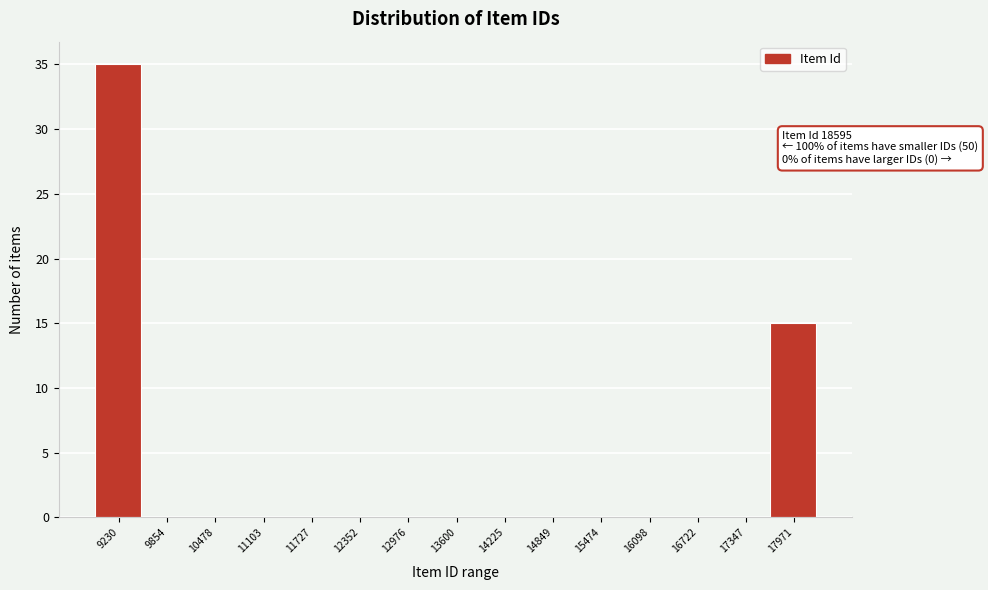

Reading right to left, what are all the values shown in this chart?

17971=15	17347=0	16722=0	16098=0	15474=0	14849=0	14225=0	13600=0	12976=0	12352=0	11727=0	11103=0	10478=0	9854=0	9230=35